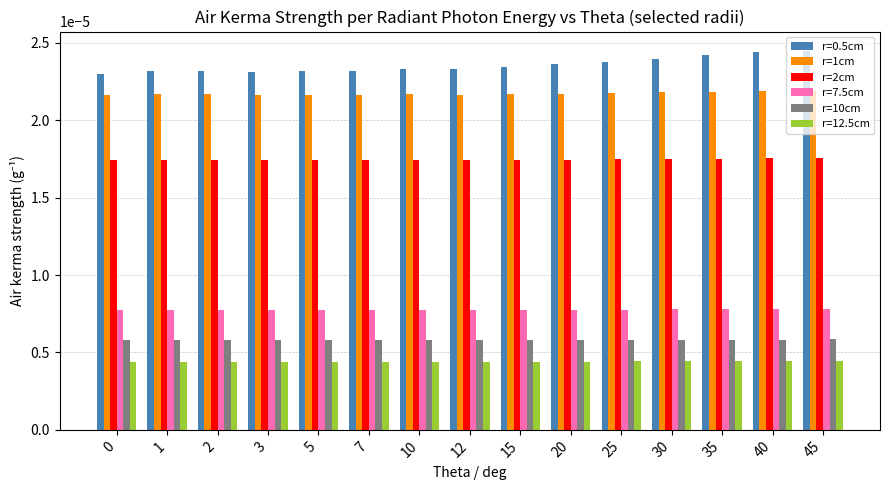

Which series has the largest total across all categories?

r=0.5cm